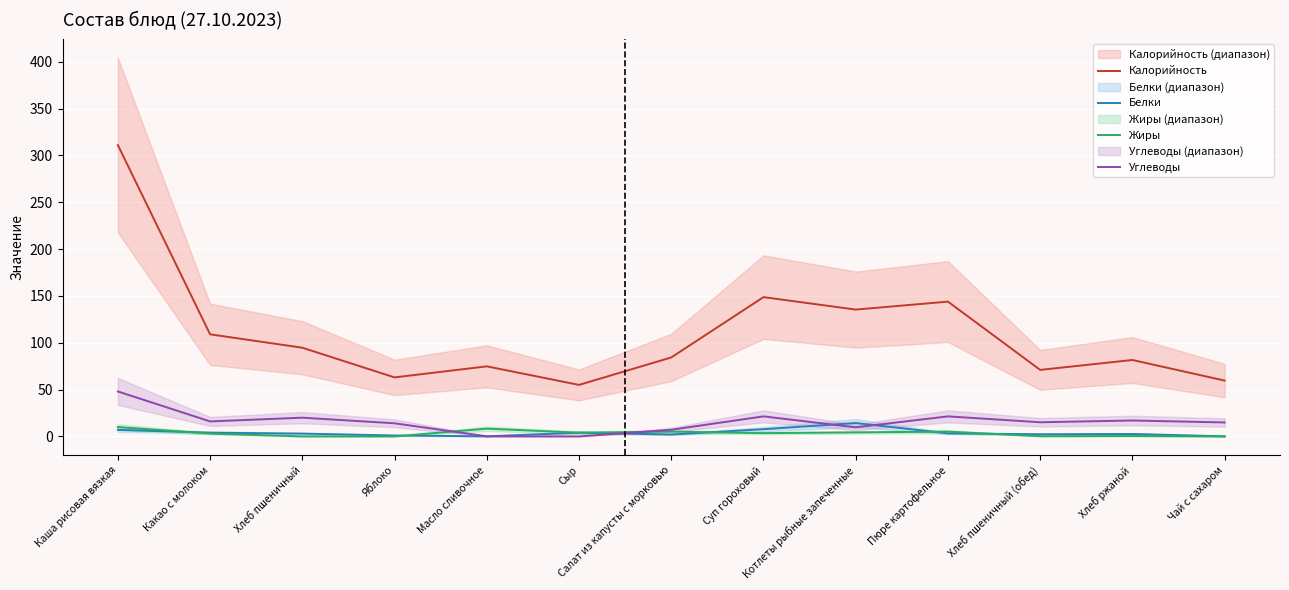

What is the label of the 9th point from the right?

Масло сливочное